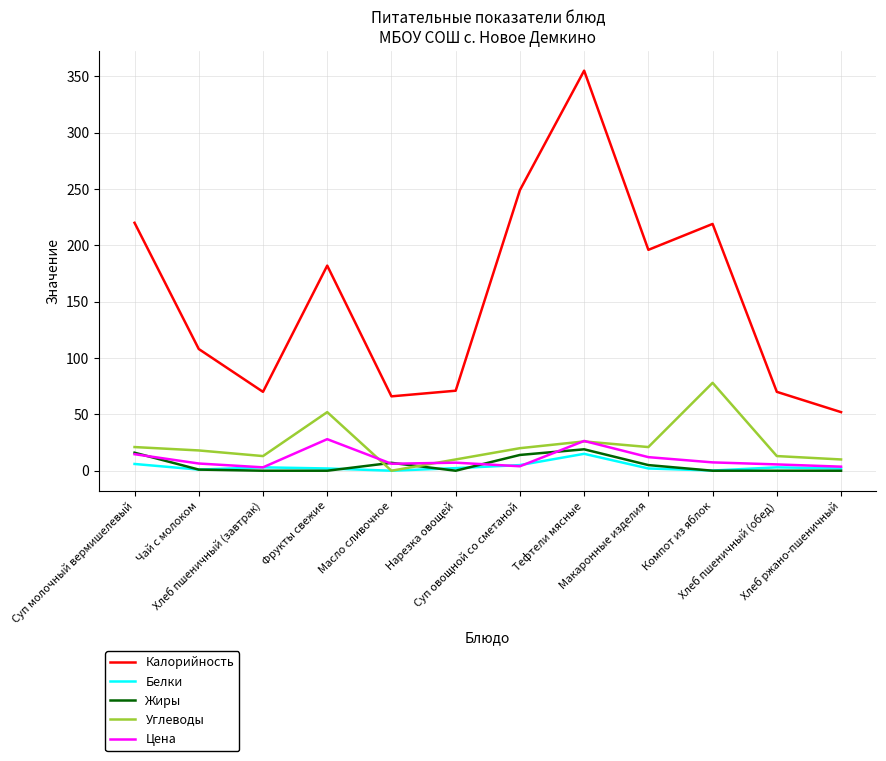

What is the difference between the maximum and minimum values in the Цена series?

25.0